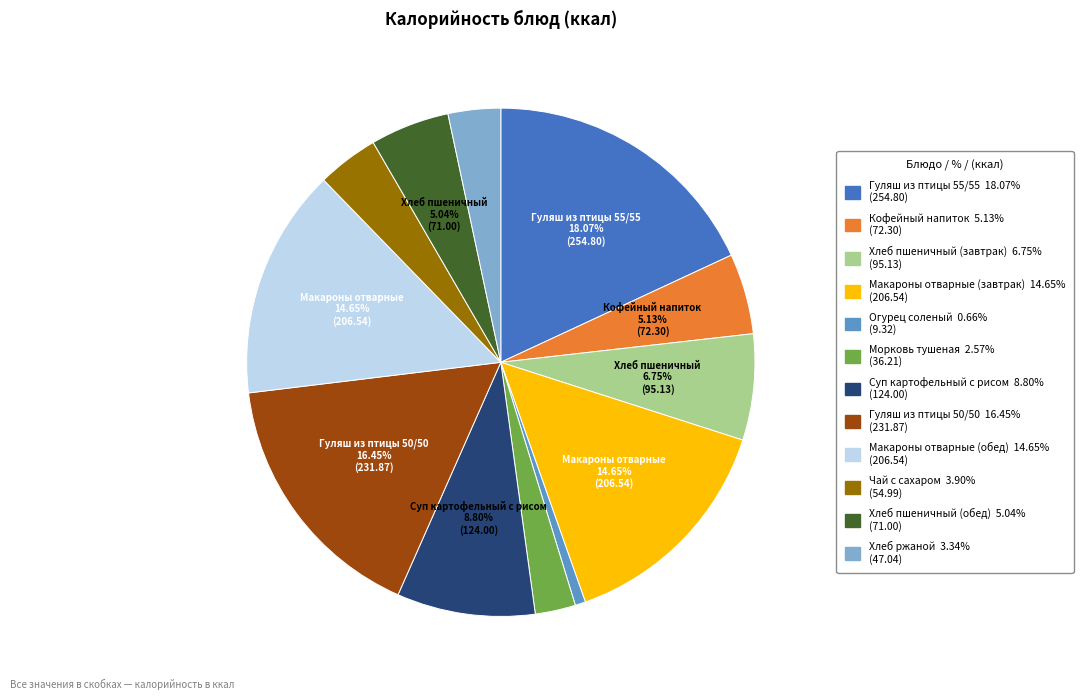

The Хлеб пшеничный (обед) slice represents 5% of the pie. True or false?

True